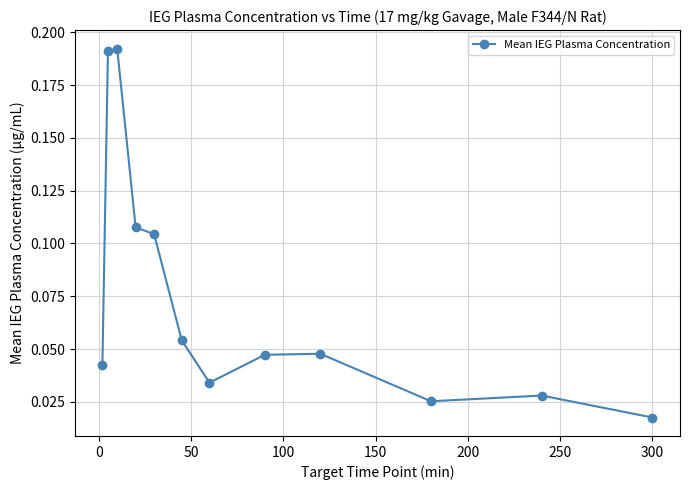

How many values are between 0 and 1?

12